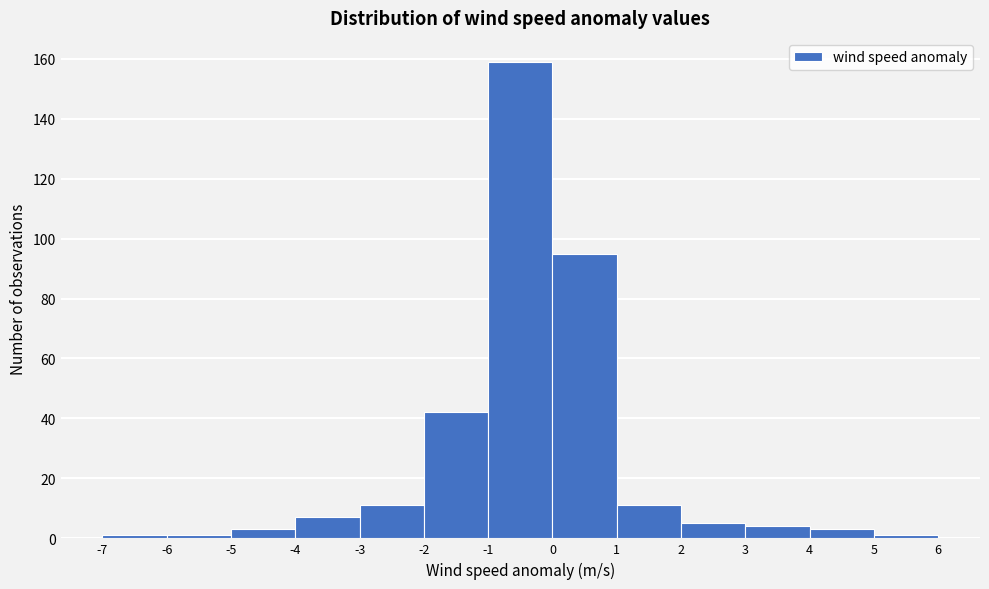

Reading left to right, transcribe this chart: for each bar, give the range it covers on the x-axis and its height. The values are not printed on the chart, so give them approximately, as read against the axis.

-7 to -6: under 2
-6 to -5: under 2
-5 to -4: 4
-4 to -3: 8
-3 to -2: 12
-2 to -1: 42
-1 to 0: 160
0 to 1: 96
1 to 2: 12
2 to 3: 6
3 to 4: 4
4 to 5: 4
5 to 6: under 2